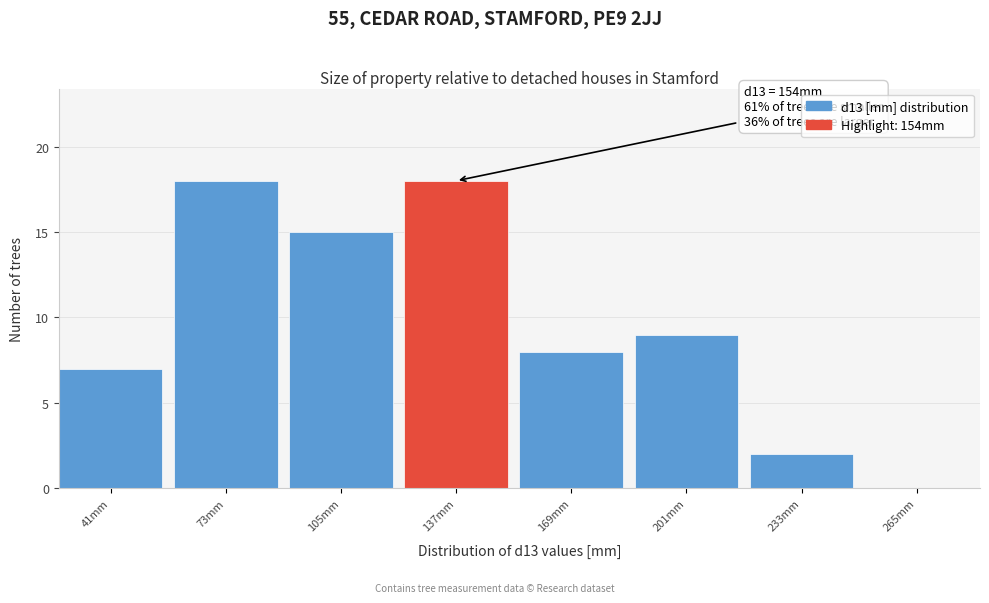

Reading right to left, what are all the values shown in this chart?

265mm=0	233mm=2	201mm=9	169mm=8	137mm=18	105mm=15	73mm=18	41mm=7